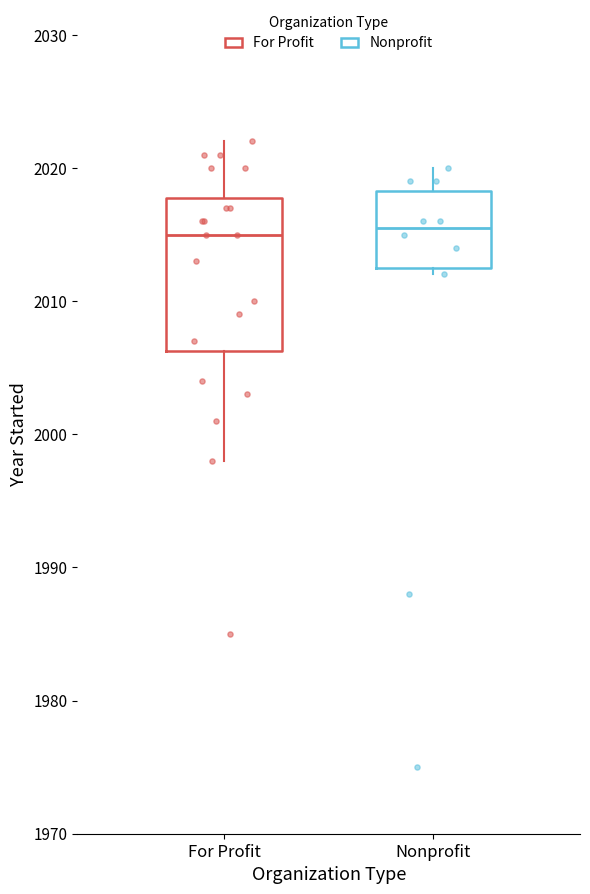

Where does the median line of the box for Nonprofit sit on the y-axis? The values are not printed on the chart, so give them approximately, as read against the axis.

2016